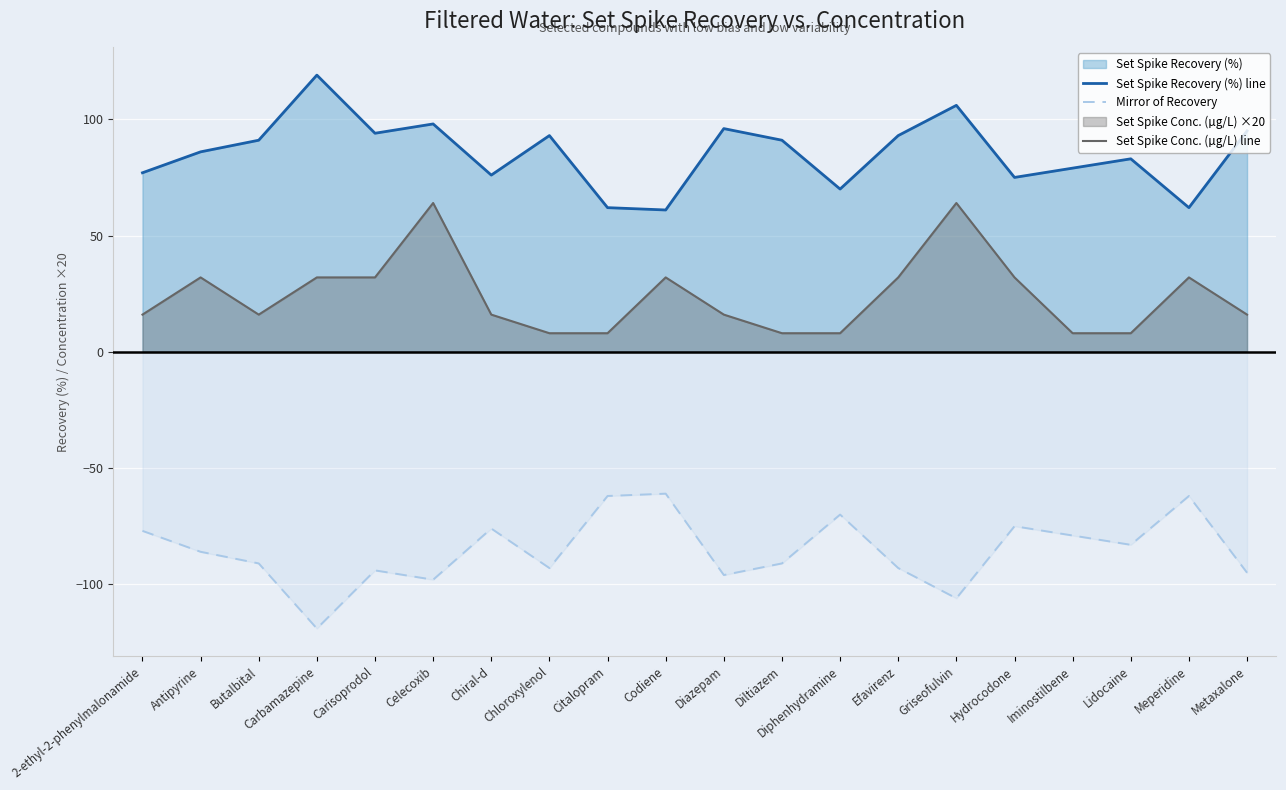

How many lines are shown in the chart?

3